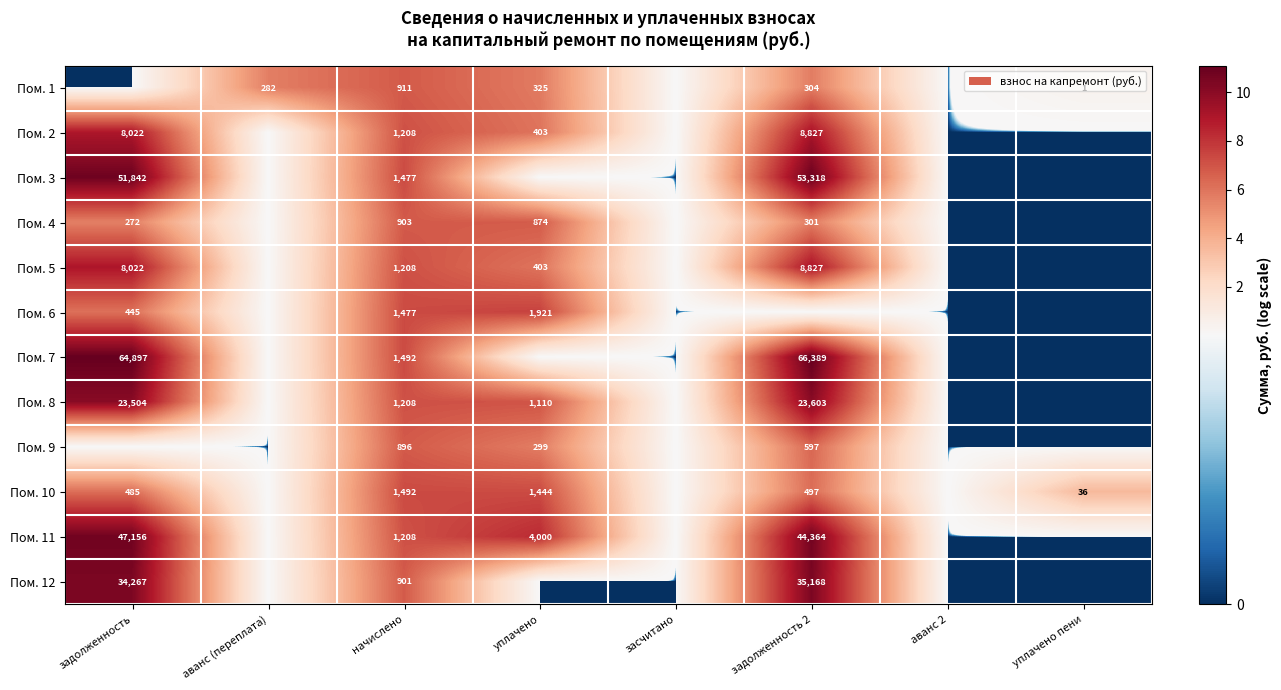

Which category has the highest value across all series?

задолженность 2